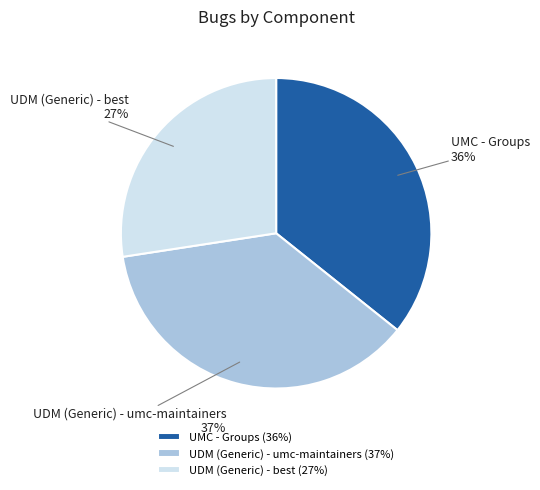

True or false: UDM (Generic) - best accounts for 38% of the total.

False